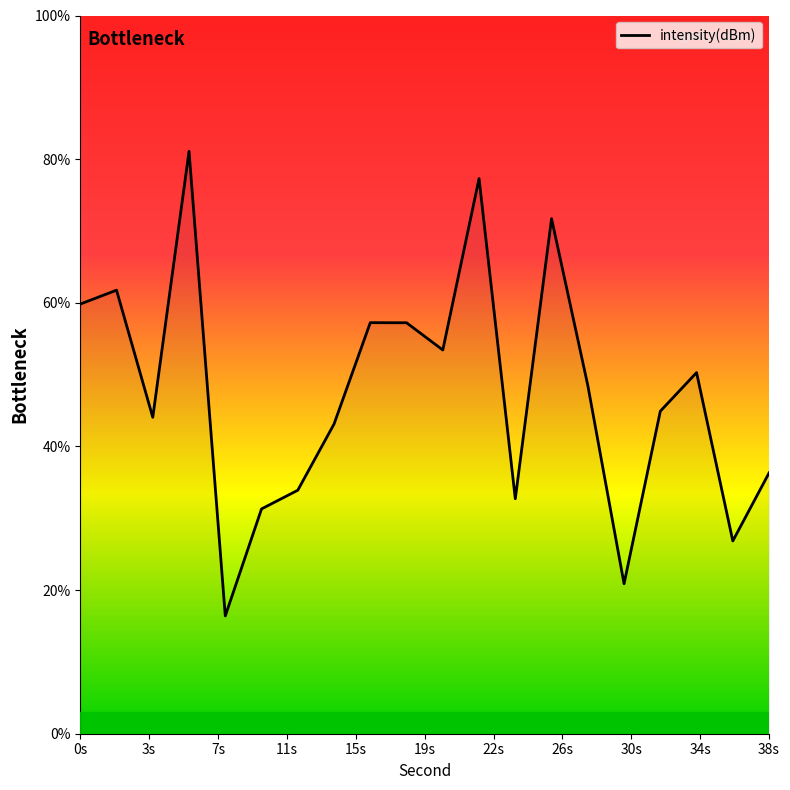

What is the difference between the maximum and minimum values?

64.7